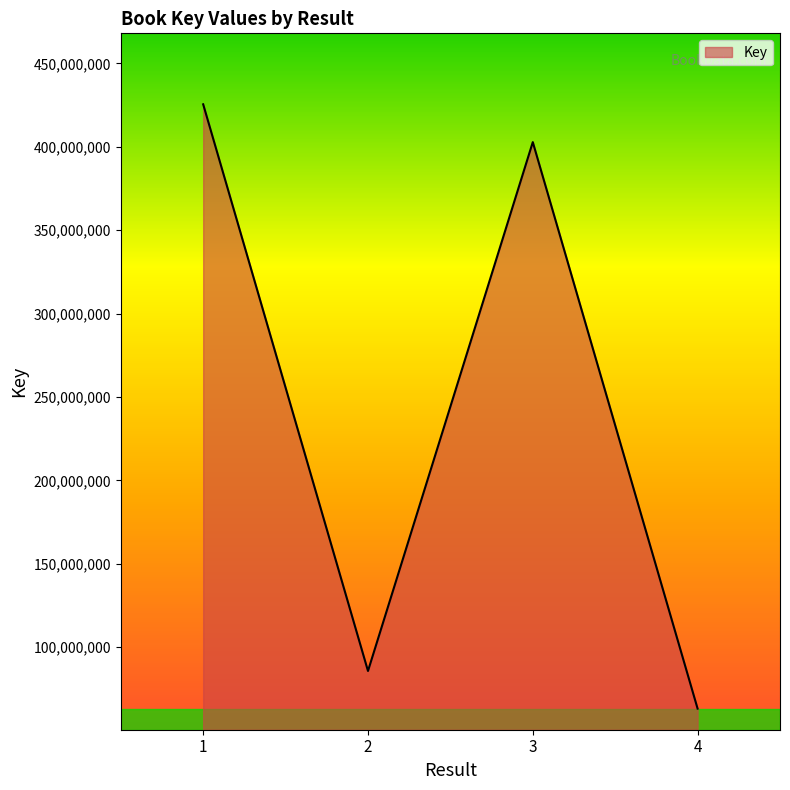

List the labels in order of value, largest first.

1, 3, 2, 4